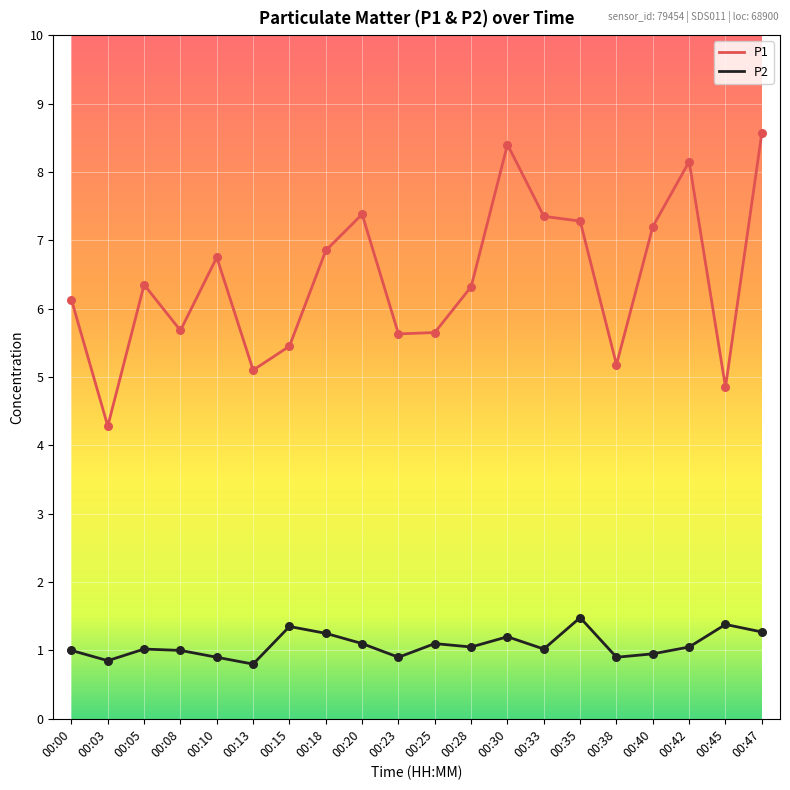

What is the spread (max minus min) of values at 00:23?

4.7